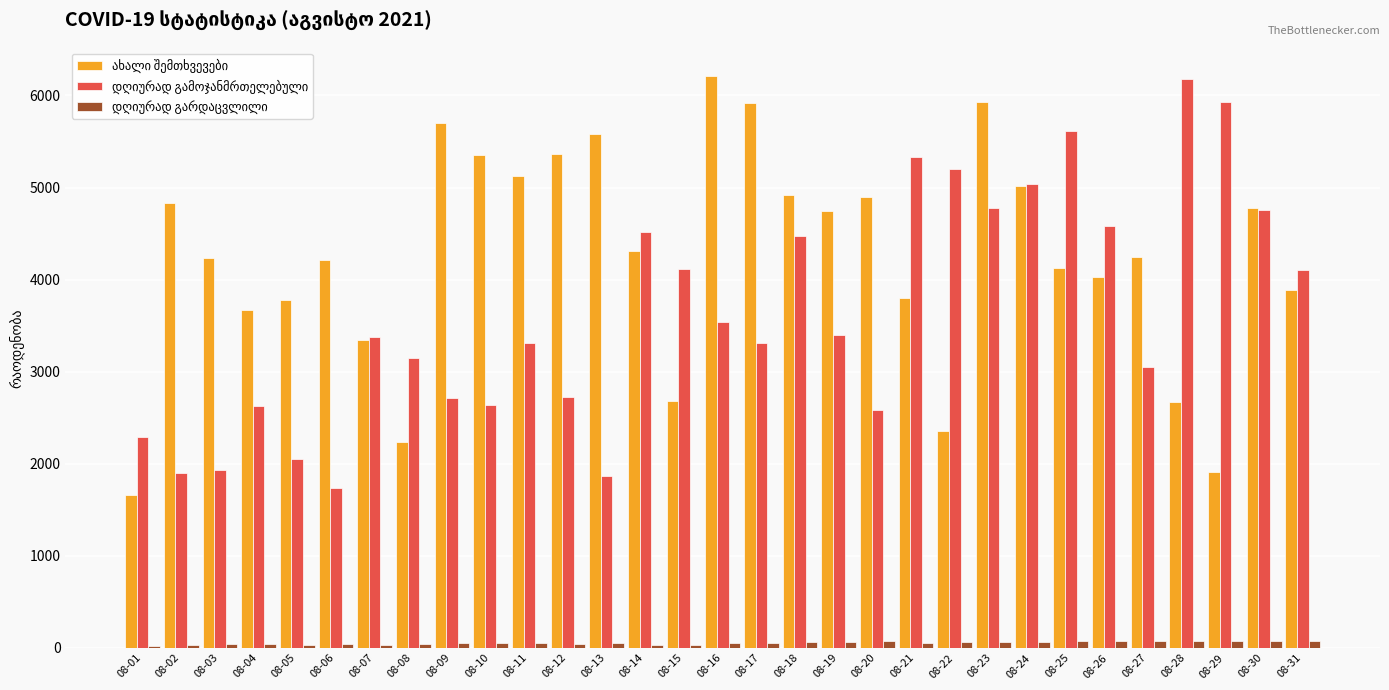

At which category is the sum across all series the highest?

08-23